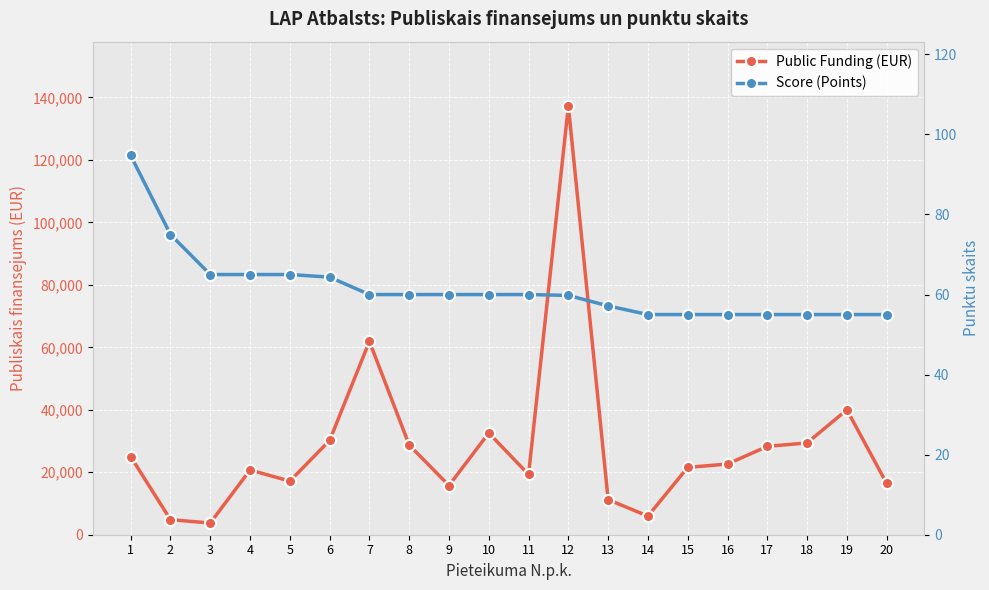

Reading right to left, list all the values displayed in this chart.

Public Funding (EUR): 16412.5	40000.0	29391.0	28292.7	22630.0	21563.5	5955.0	11241.8	137281.0	19286.0	32572.5	15750.0	28705.5	61914.7	30176.0	17159.2	20731.1	3737.0	4826.3	24998.4
Score (Points): 55.0	55.0	55.0	55.0	55.0	55.0	55.0	57.2	59.8	60.0	60.0	60.0	60.0	60.0	64.3	65.0	65.0	65.0	75.0	94.8